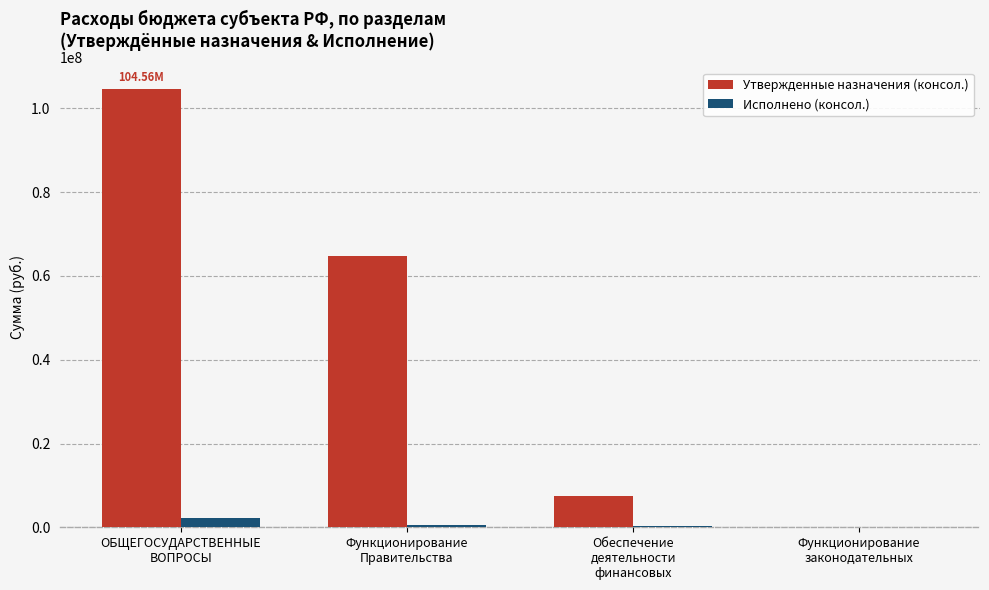

Which series has the largest total across all categories?

Утвержденные назначения (консол.)